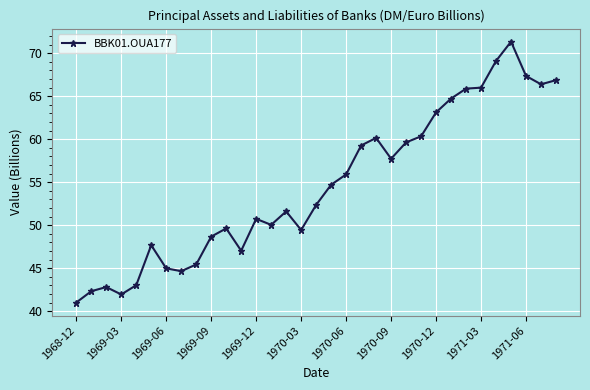

True or false: the data has more than 2 interior local peaks.

True